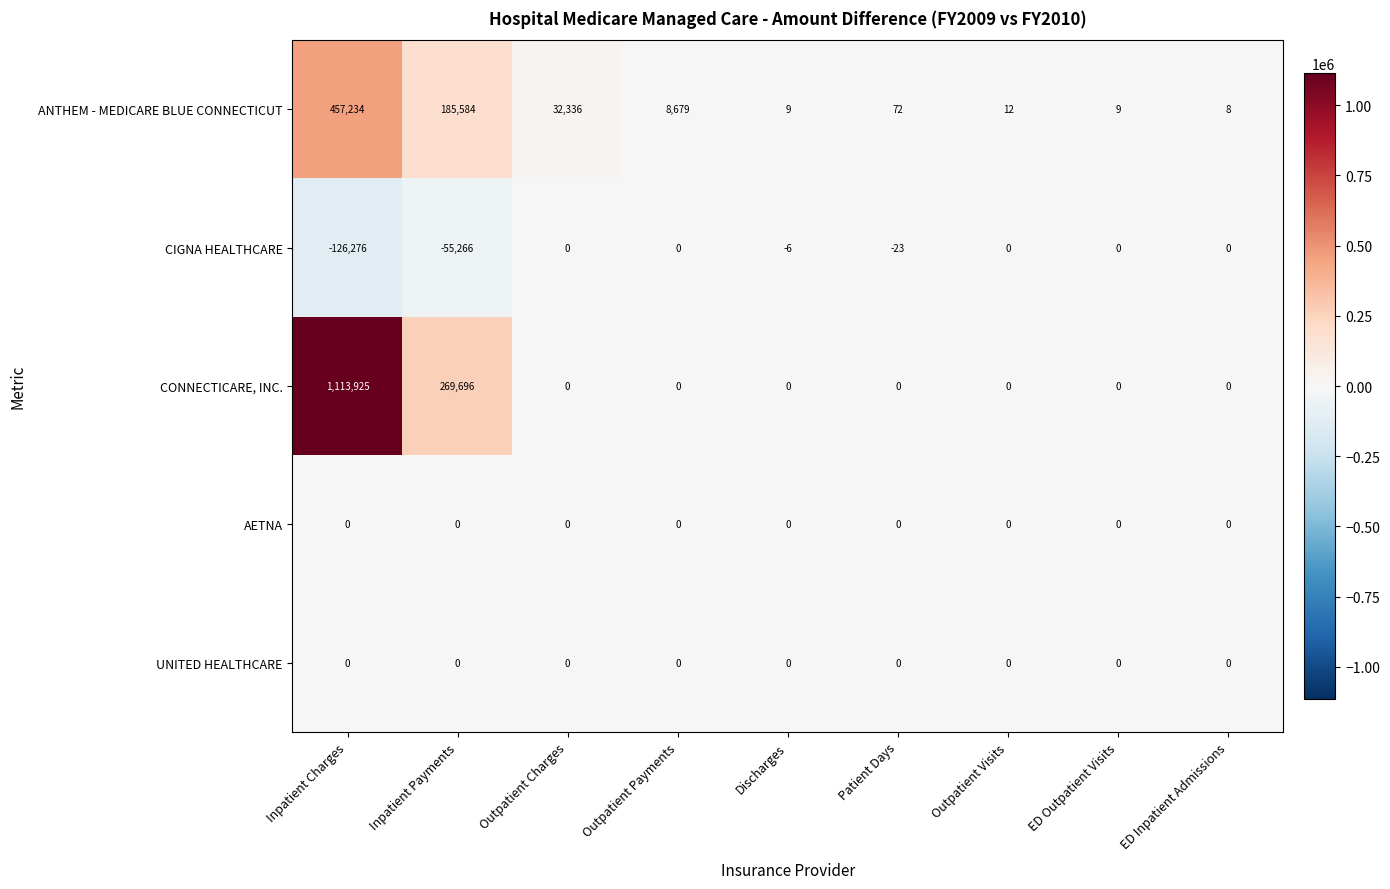

What is the approximate value of CIGNA HEALTHCARE at Inpatient Charges?

-126276